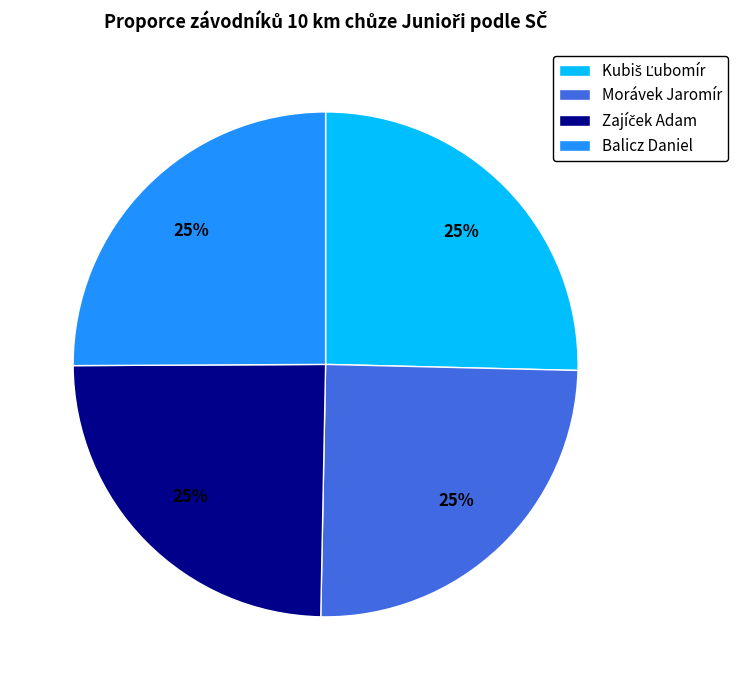

The Morávek Jaromír slice represents 25% of the pie. True or false?

True